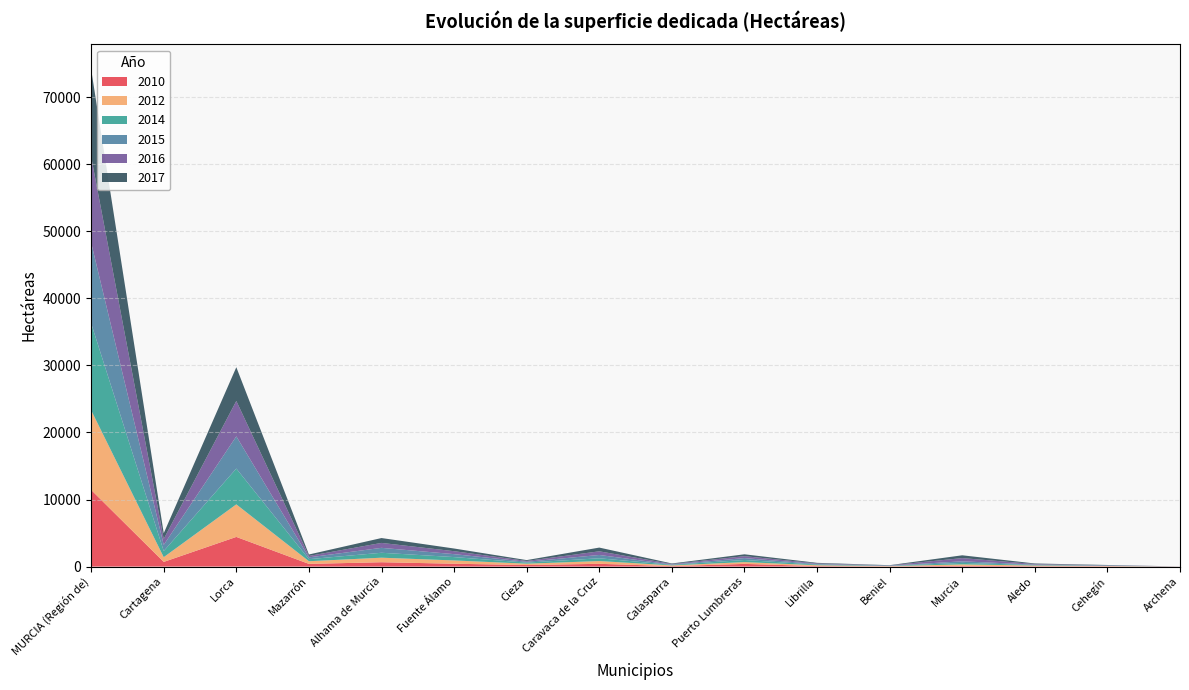

Reading right to left, what are all the values shown in this chart?

2010: Archena=10	Cehegín=43	Aledo=60	Murcia=113	Beniel=31	Librilla=80	Puerto Lumbreras=400	Calasparra=71	Caravaca de la Cruz=412	Cieza=229	Fuente Álamo=425	Alhama de Murcia=650	Mazarrón=400	Lorca=4425	Cartagena=698	MURCIA (Región de)=11437
2012: Archena=2	Cehegín=43	Aledo=100	Murcia=212	Beniel=41	Librilla=120	Puerto Lumbreras=269	Calasparra=105	Caravaca de la Cruz=413	Cieza=202	Fuente Álamo=490	Alhama de Murcia=675	Mazarrón=400	Lorca=4855	Cartagena=705	MURCIA (Región de)=11882
2014: Archena=2	Cehegín=37	Aledo=70	Murcia=225	Beniel=37	Librilla=100	Puerto Lumbreras=315	Calasparra=85	Caravaca de la Cruz=413	Cieza=164	Fuente Álamo=500	Alhama de Murcia=735	Mazarrón=305	Lorca=5340	Cartagena=915	MURCIA (Región de)=12972
2015: Archena=2	Cehegín=37	Aledo=70	Murcia=233	Beniel=35	Librilla=80	Puerto Lumbreras=284	Calasparra=48	Caravaca de la Cruz=494	Cieza=122	Fuente Álamo=440	Alhama de Murcia=735	Mazarrón=270	Lorca=4805	Cartagena=915	MURCIA (Región de)=12031
2016: Archena=2	Cehegín=39	Aledo=80	Murcia=483	Beniel=35	Librilla=90	Puerto Lumbreras=284	Calasparra=76	Caravaca de la Cruz=545	Cieza=122	Fuente Álamo=440	Alhama de Murcia=735	Mazarrón=214	Lorca=5280	Cartagena=885	MURCIA (Región de)=12835
2017: Archena=3	Cehegín=40	Aledo=84	Murcia=418	Beniel=30	Librilla=88	Puerto Lumbreras=279	Calasparra=80	Caravaca de la Cruz=556	Cieza=129	Fuente Álamo=401	Alhama de Murcia=727	Mazarrón=214	Lorca=5030	Cartagena=858	MURCIA (Región de)=13026